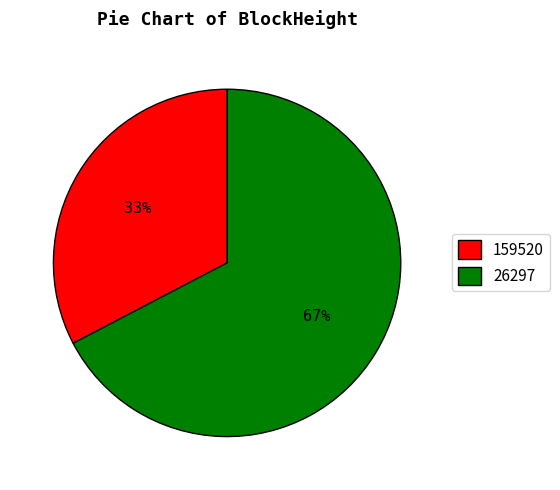

True or false: 159520 accounts for 33% of the total.

True